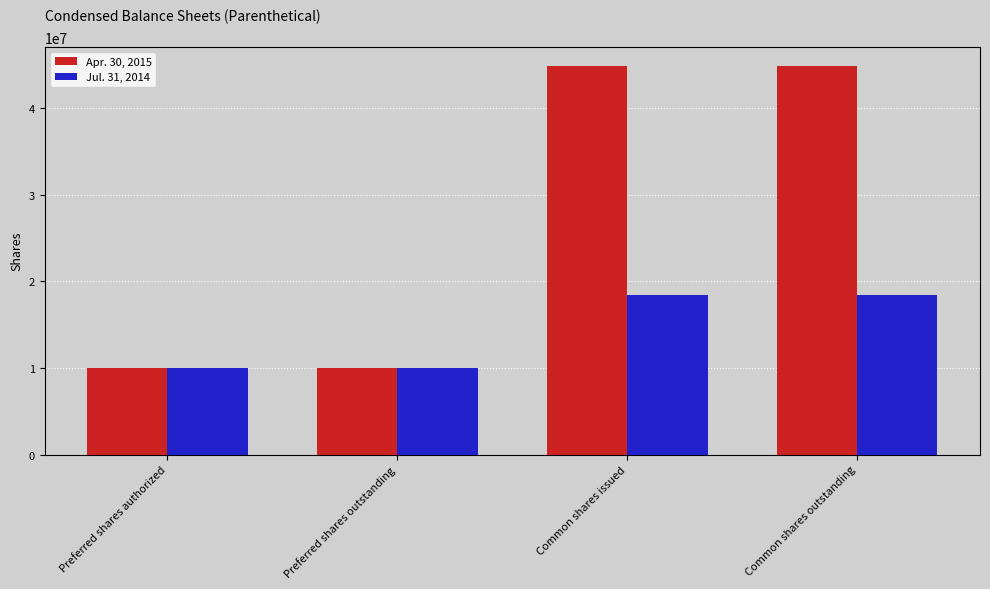

How many values in the Jul. 31, 2014 series are below 18406528?

2